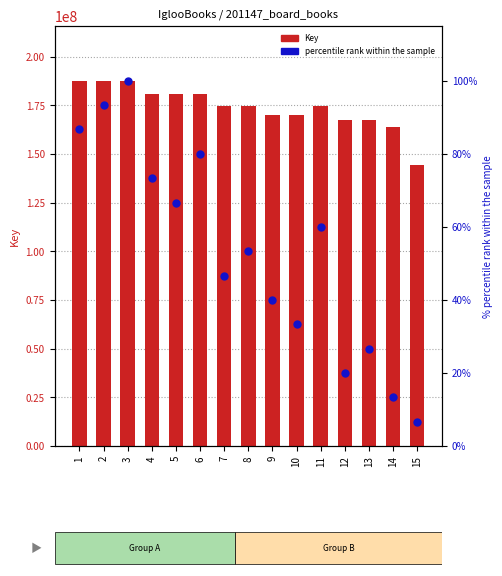

What are all the series names shown in the legend?

Key, percentile rank within the sample